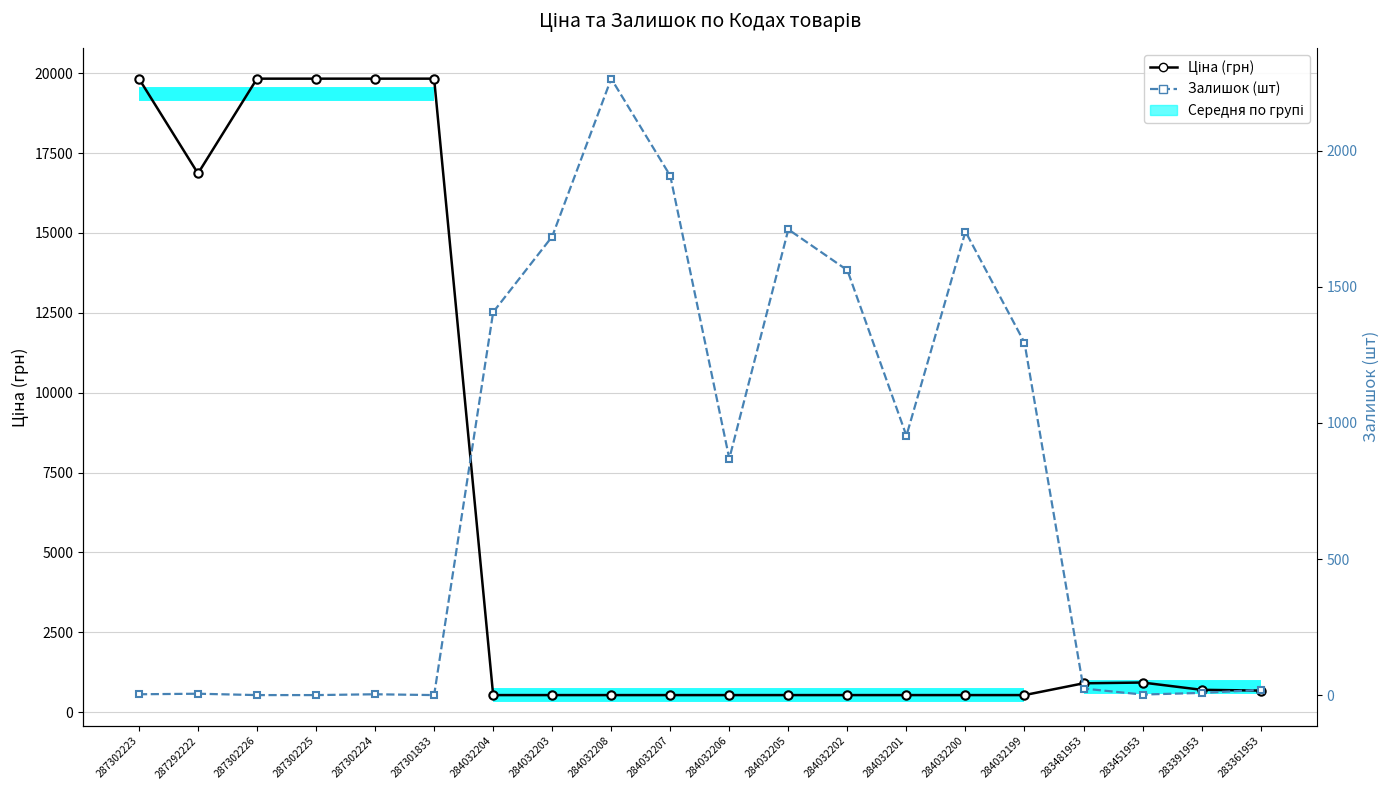

What is the spread (max minus min) of values at 287301833?

19831.1